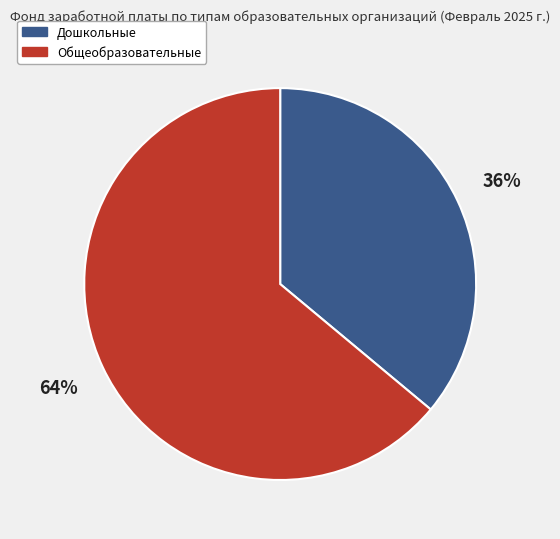

Is there a majority slice in this chart?

Yes